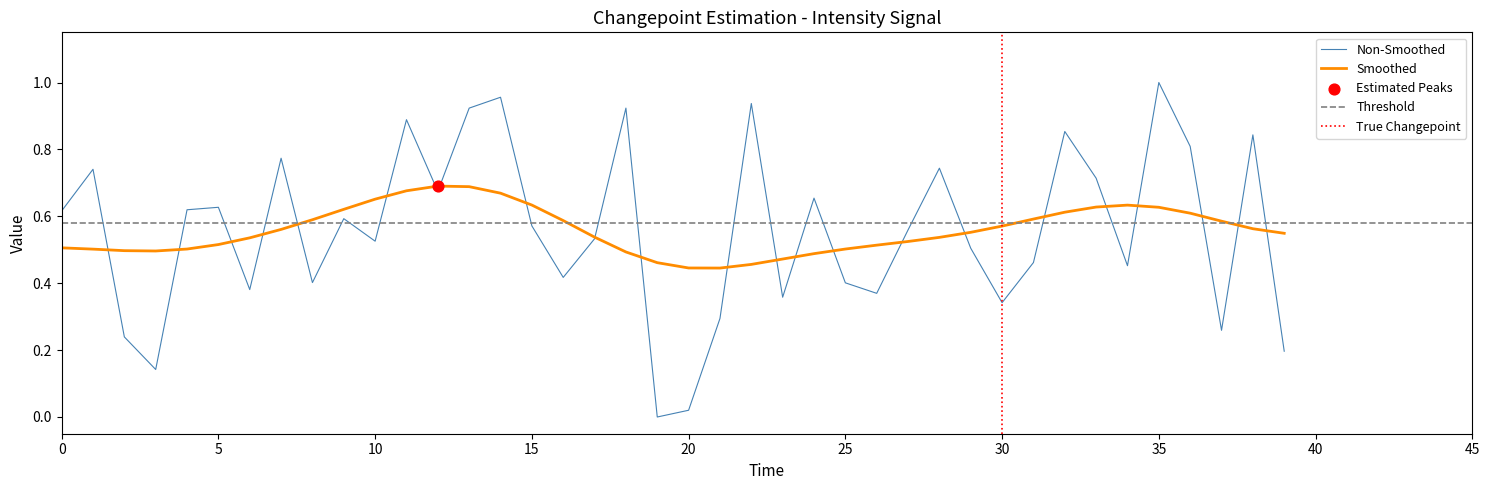

Which has a higher value, 18 or 15?

18